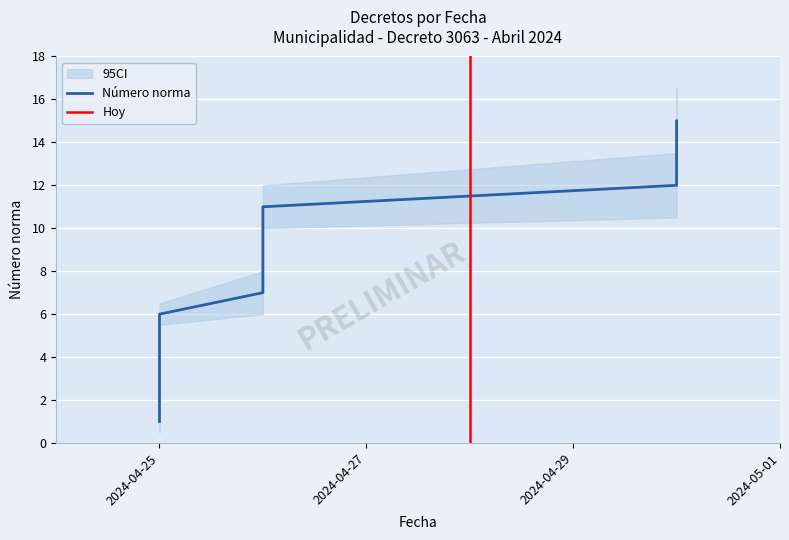

Where is the data nearest to the value 8?

26.04.2024